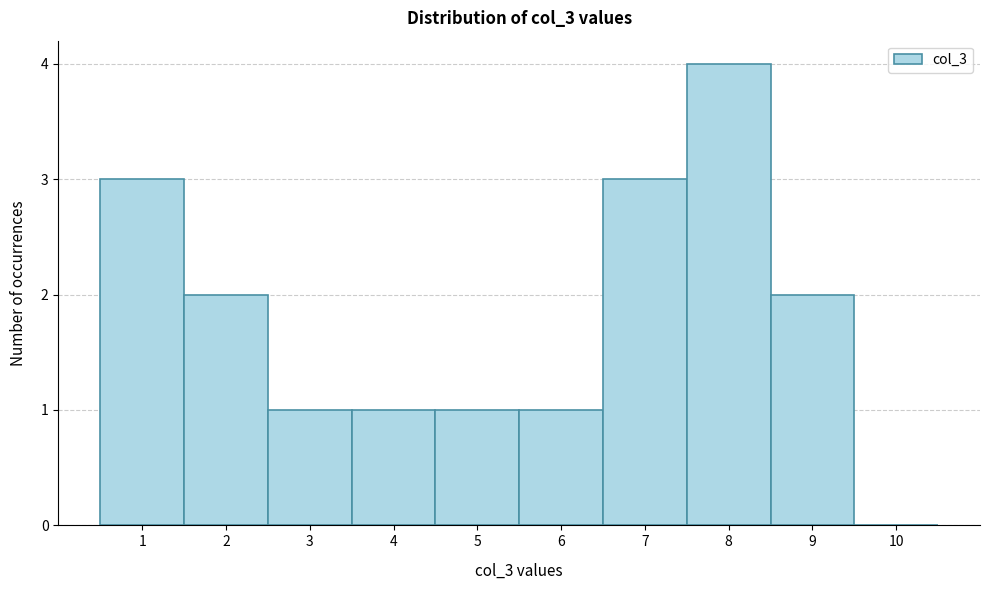

Reading left to right, transcribe this chart: for each bar, give the range it covers on the x-axis and its height. The values are not printed on the chart, so give them approximately, as read against the axis.

0.5 to 1.5: 3
1.5 to 2.5: 2
2.5 to 3.5: 1
3.5 to 4.5: 1
4.5 to 5.5: 1
5.5 to 6.5: 1
6.5 to 7.5: 3
7.5 to 8.5: 4
8.5 to 9.5: 2
9.5 to 10.5: 0